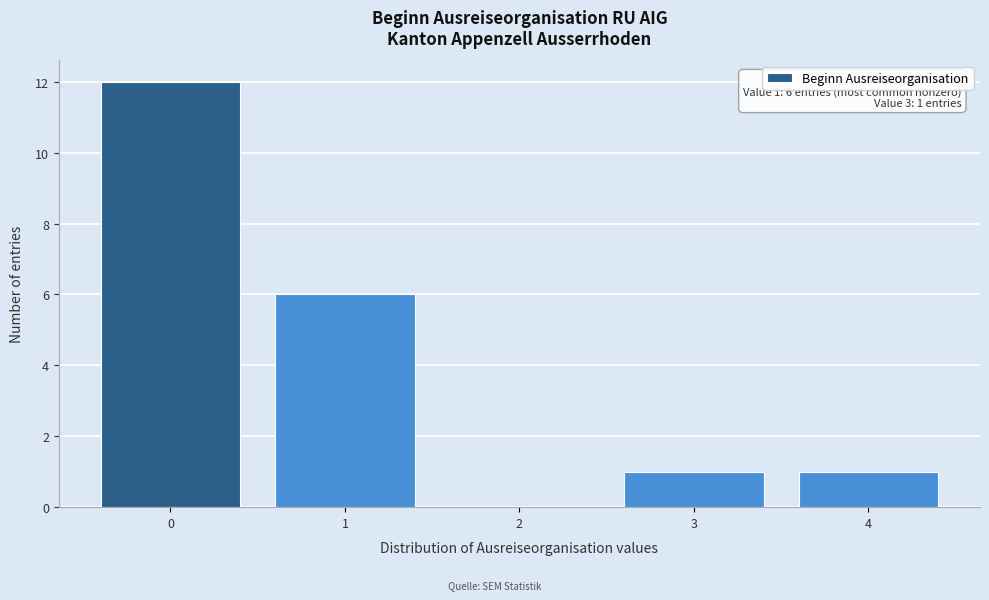

Over which range of the x-axis is the bar tallest?

-0.5 to 0.5